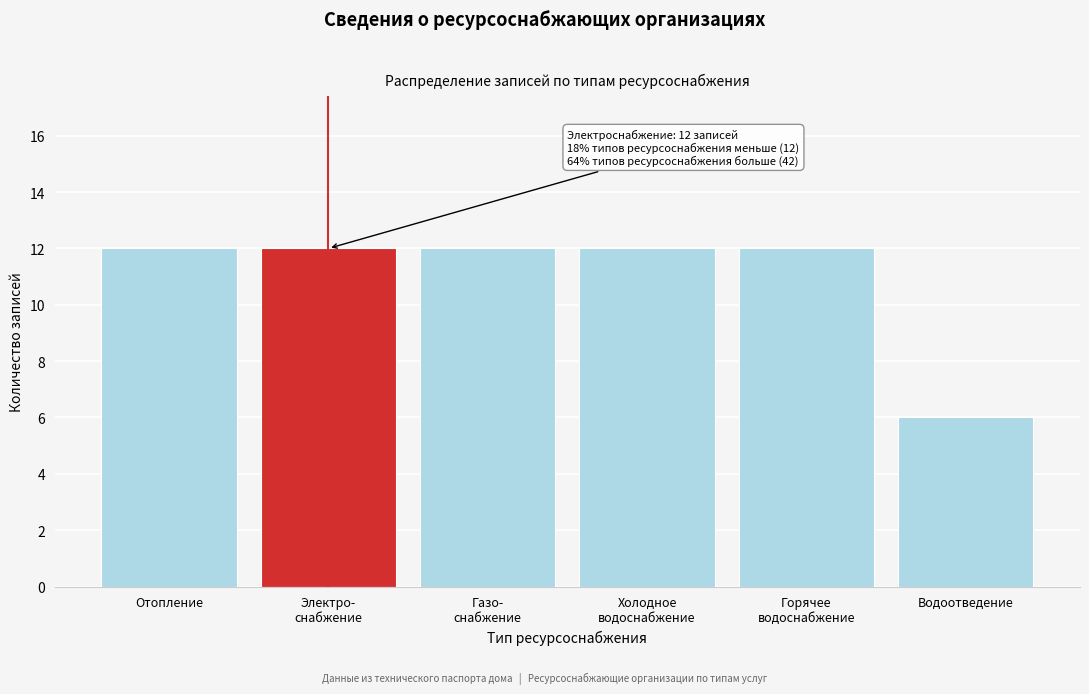

Reading left to right, what are all the values shown in this chart?

12	12	12	12	12	6